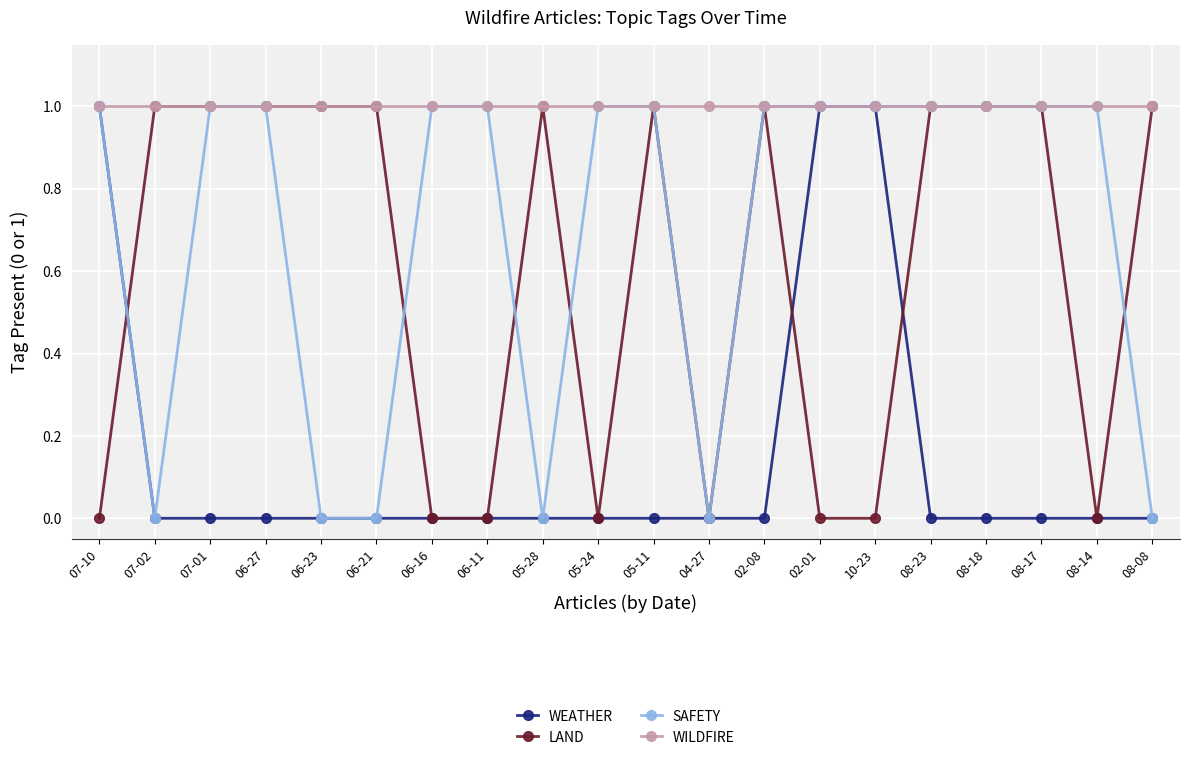

Which series changed the most between 07-02 and 08-18?

SAFETY